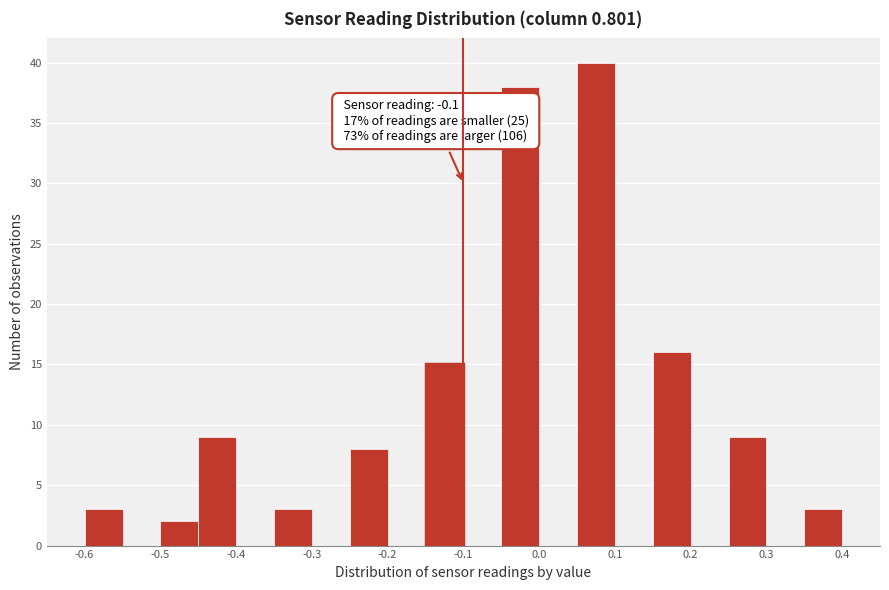

Which range on the x-axis has the tallest bar?

0.05 to 0.10